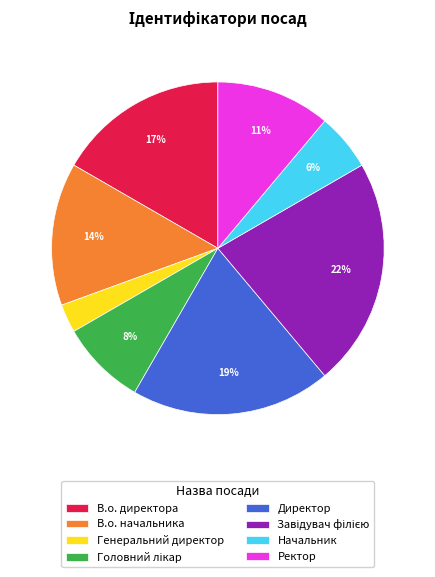

To the nearest percent, what is the average slice percentage?

12%